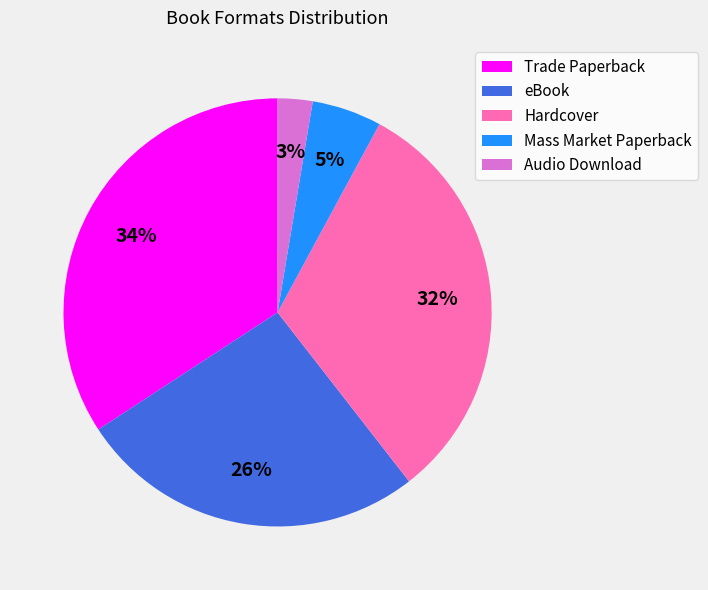

Does Audio Download account for over 50% of the chart?

No